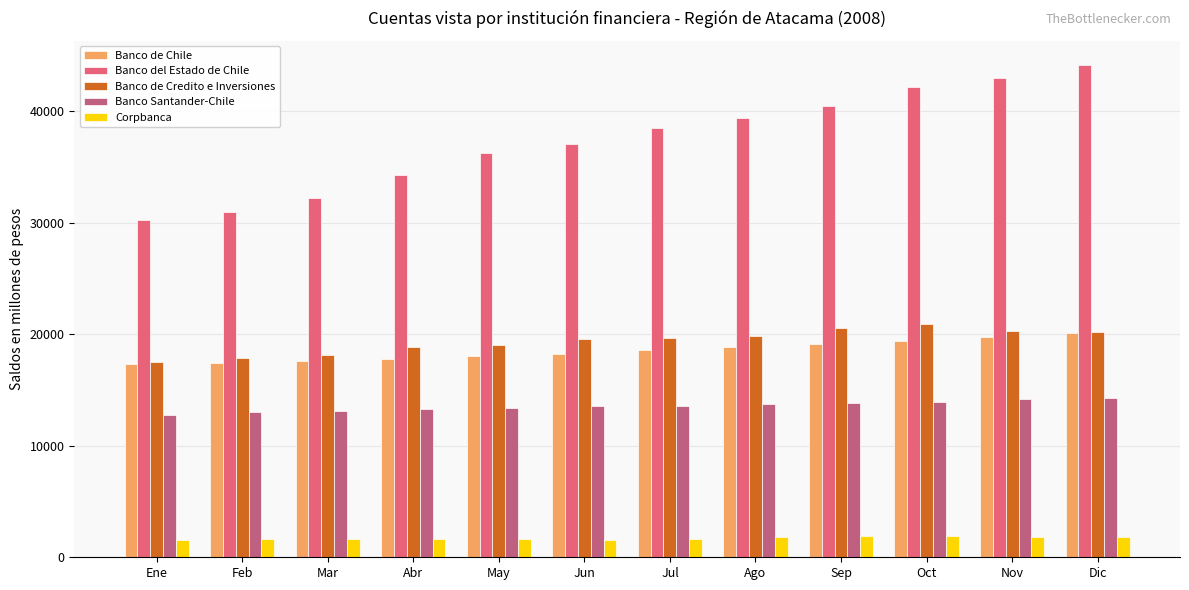

At how many categories does at least one series exceed 2420?

12